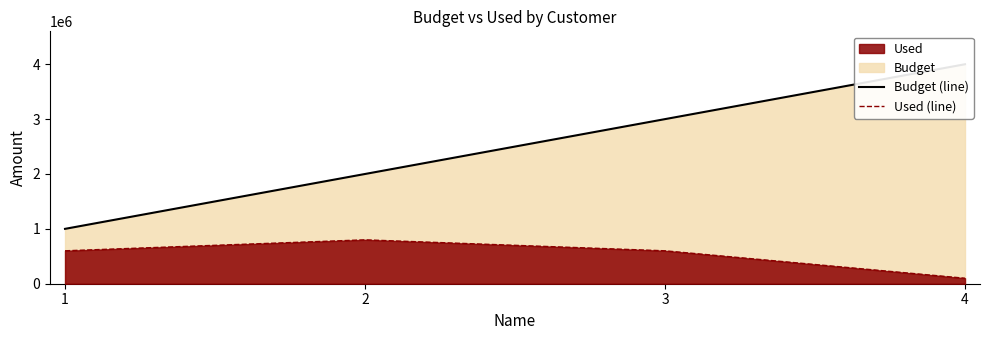

Rank the categories by Budget (line) value from highest to lowest.

4, 3, 2, 1